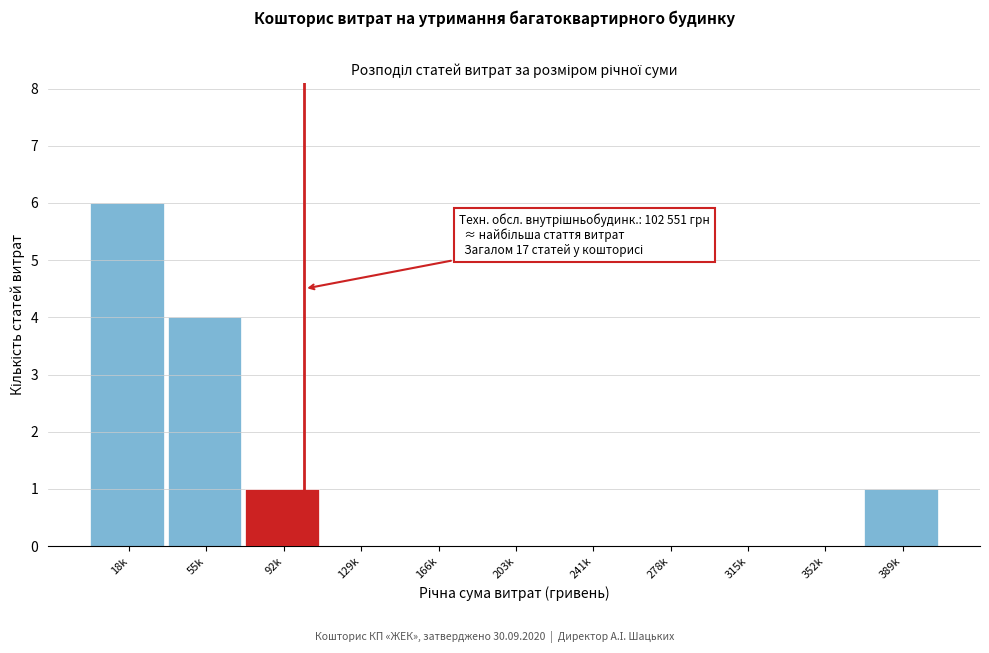

Reading left to right, what are all the values shown in this chart?

18k=6	55k=4	92k=1	129k=0	166k=0	203k=0	241k=0	278k=0	315k=0	352k=0	389k=1